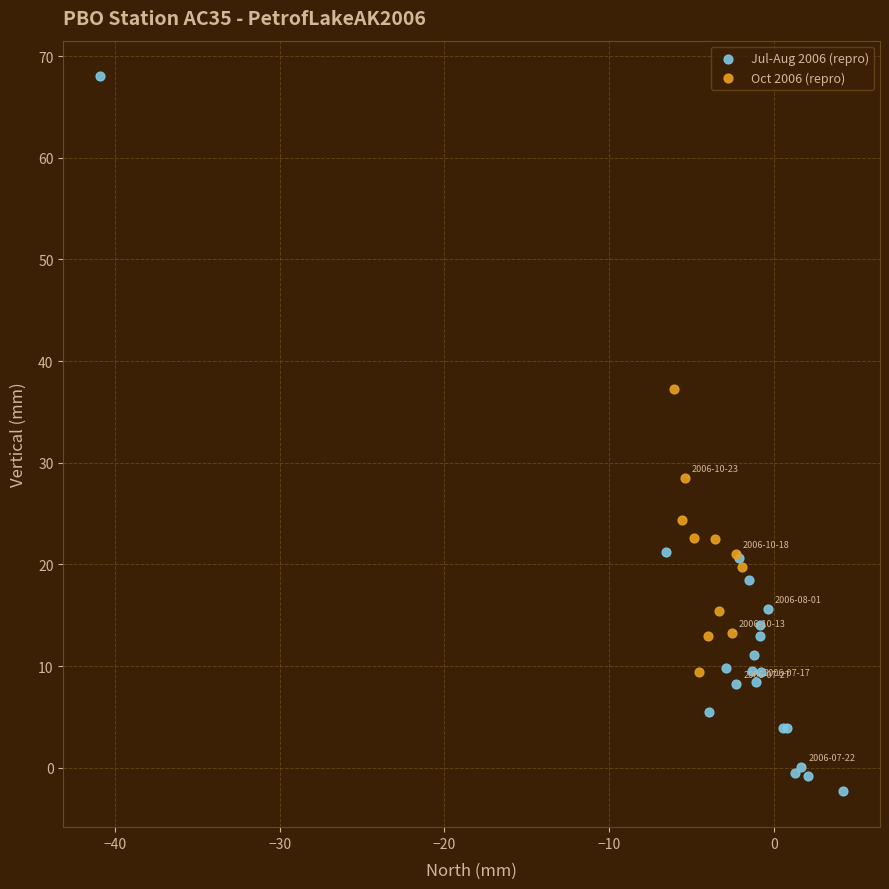

Which series has the largest Y range (max minus min)?

Jul-Aug 2006 (repro)